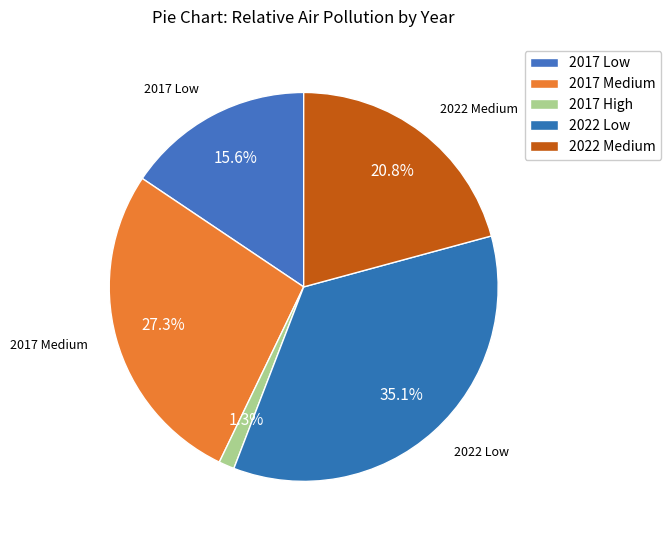

Count the number of slices in the pie.

5